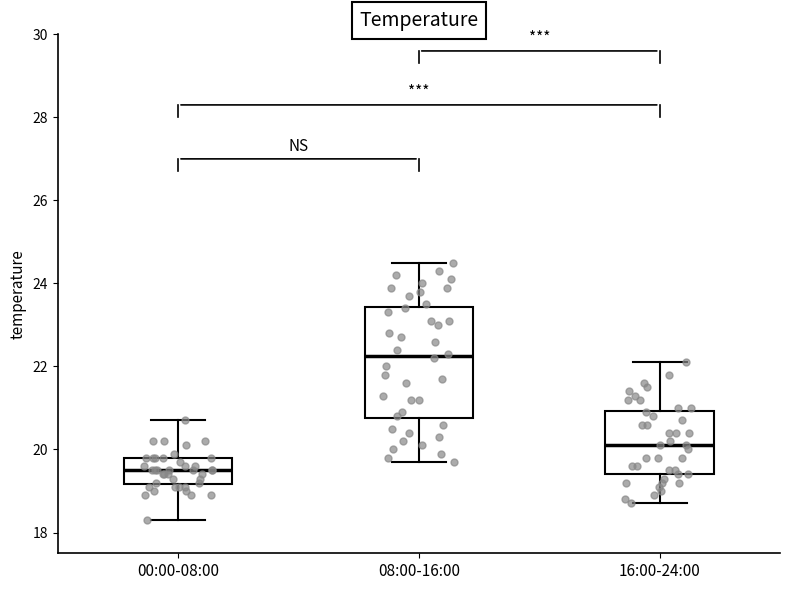

Reading left to right, transcribe this box plot: for each box, give where its median line is, the range the box spans, and where its two whiskers end, as read against the y-axis. The values are not printed on the chart, so give them approximately, as read against the axis.

00:00-08:00: median 19.6, box 19.2 to 19.8, whiskers 18.4 to 20.8
08:00-16:00: median 22.2, box 20.8 to 23.4, whiskers 19.8 to 24.6
16:00-24:00: median 20.2, box 19.4 to 21.0, whiskers 18.8 to 22.2